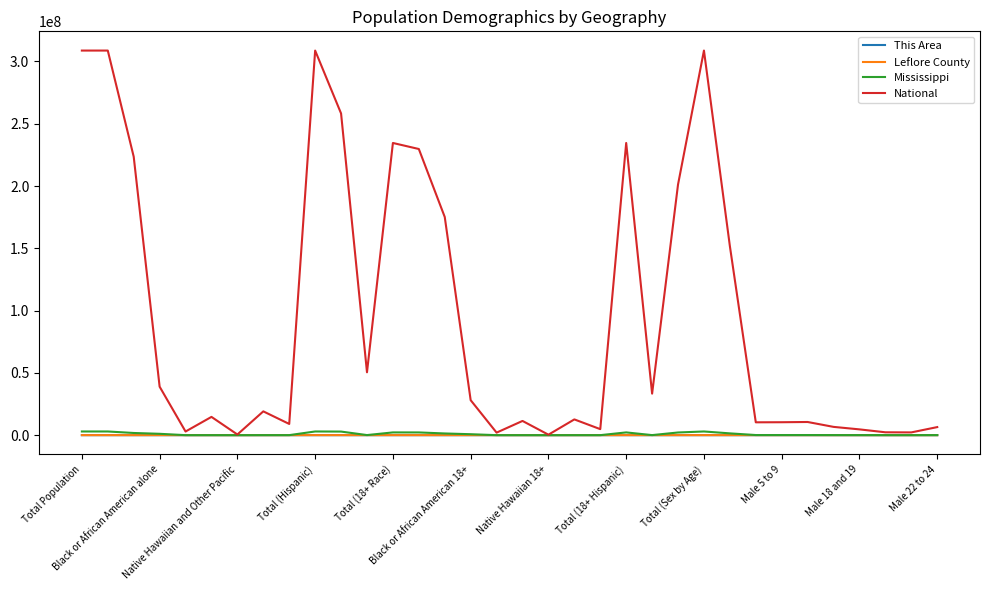

What is the average value of the Leflore County series?

9807